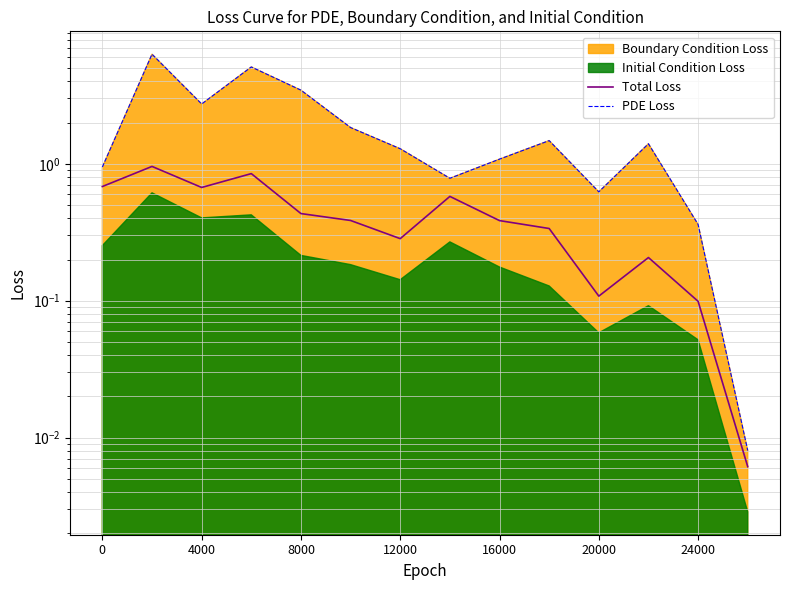

What is the value of the PDE Loss point at the 5th from the left?

3.4